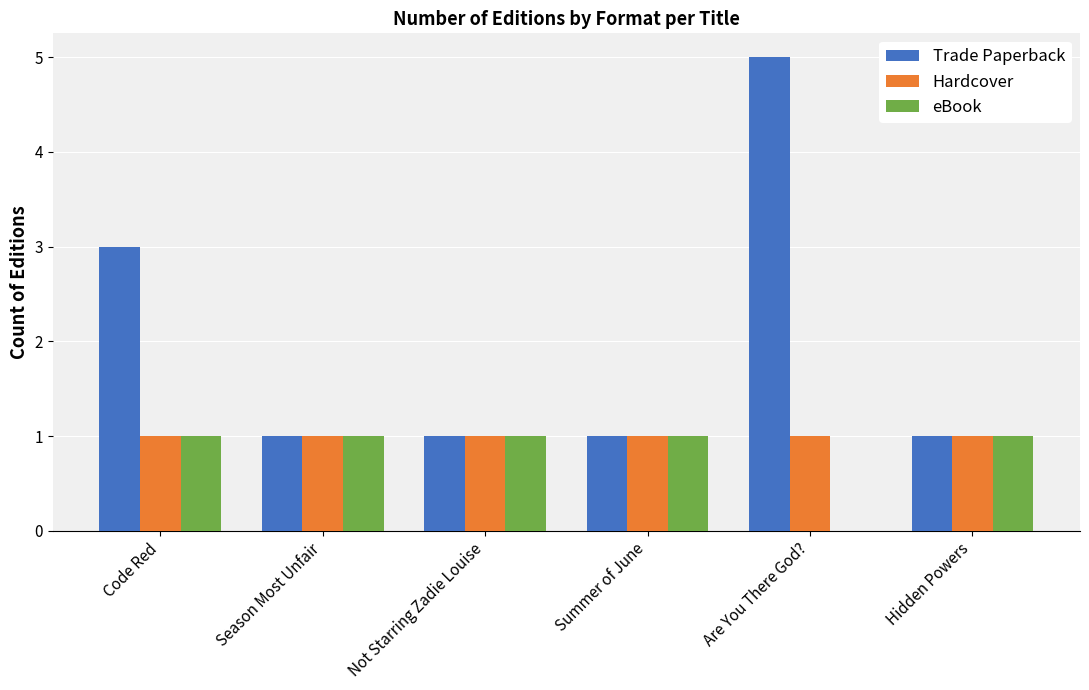

What is the sum of all eBook values?

5